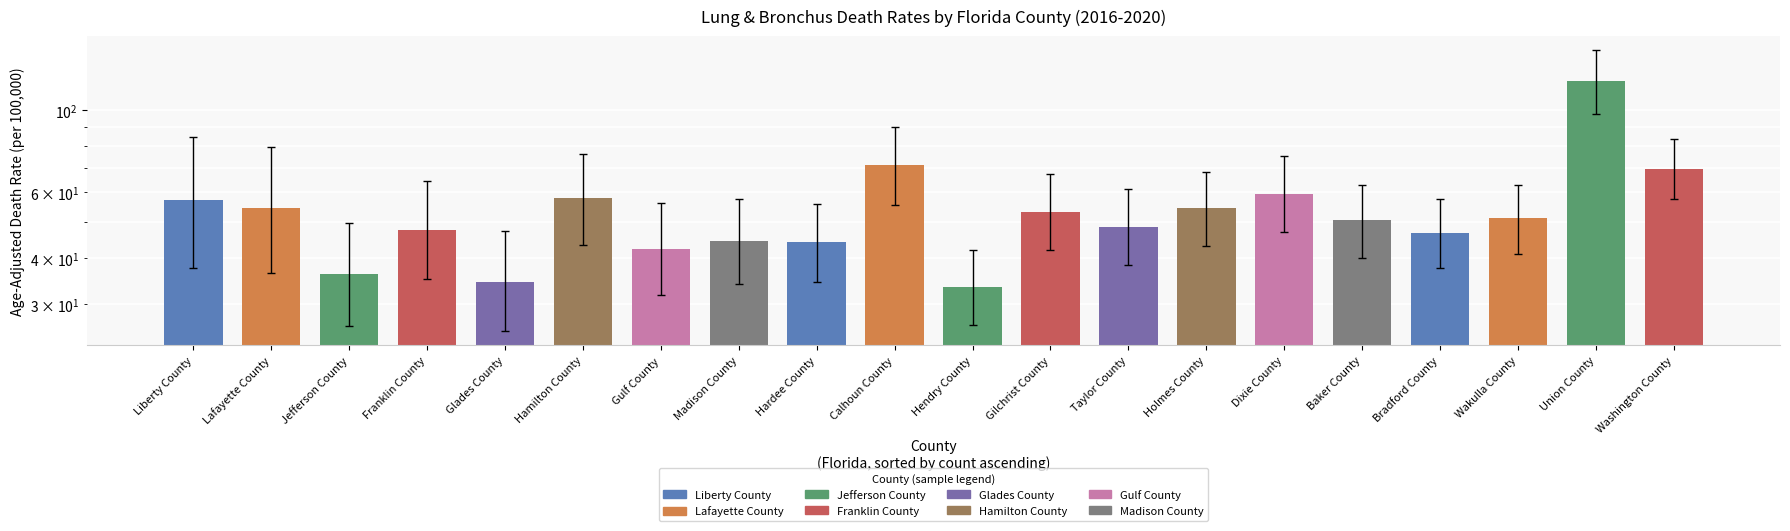

Which label corresponds to the smallest value in the chart?

Hendry County